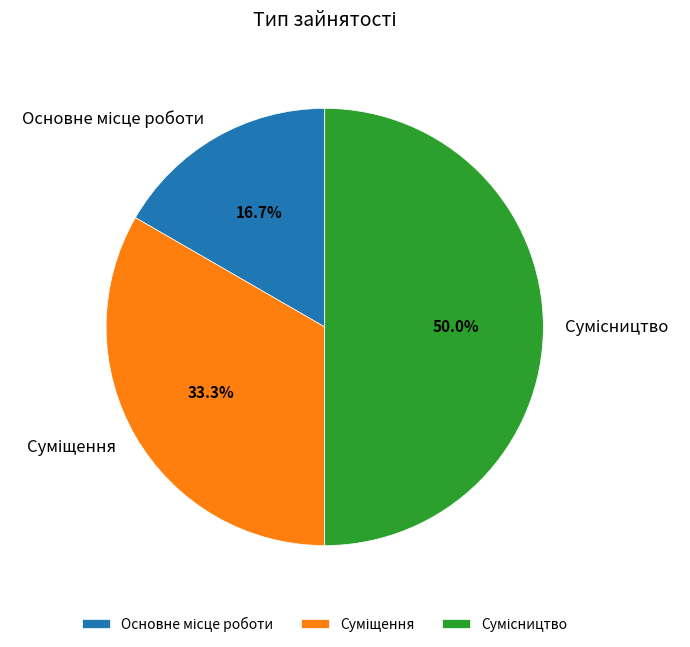

The Основне місце роботи slice represents 25% of the pie. True or false?

False